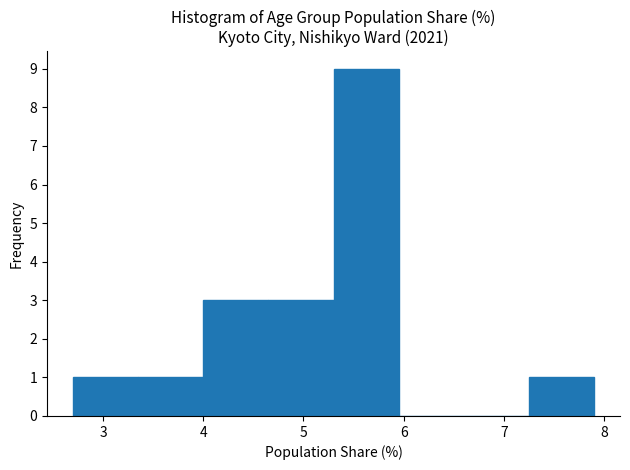

Reading left to right, transcribe this chart: for each bar, give the range it covers on the x-axis and its height. Neither the bar edges nor the heights are printed on the chart, so give them approximately, as read against the axes.

2.70 to 3.35: 1
3.35 to 4.00: 1
4.00 to 4.65: 3
4.65 to 5.30: 3
5.30 to 5.95: 9
5.95 to 6.60: 0
6.60 to 7.25: 0
7.25 to 7.90: 1